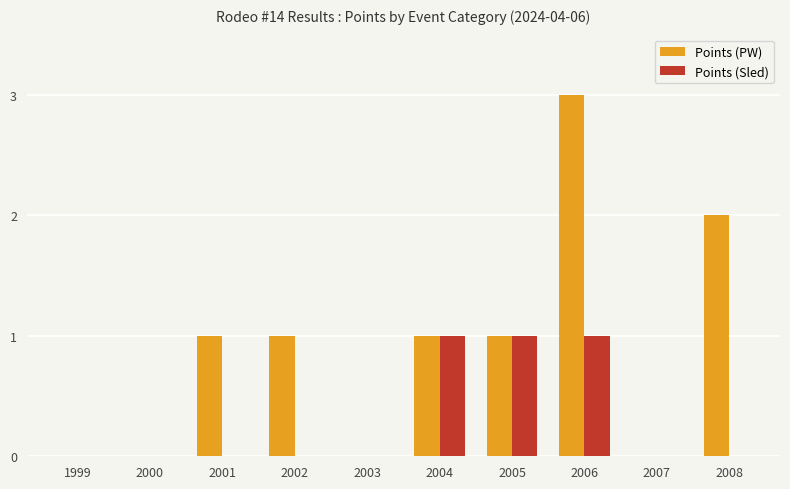

Which category has the highest value across all series?

2006